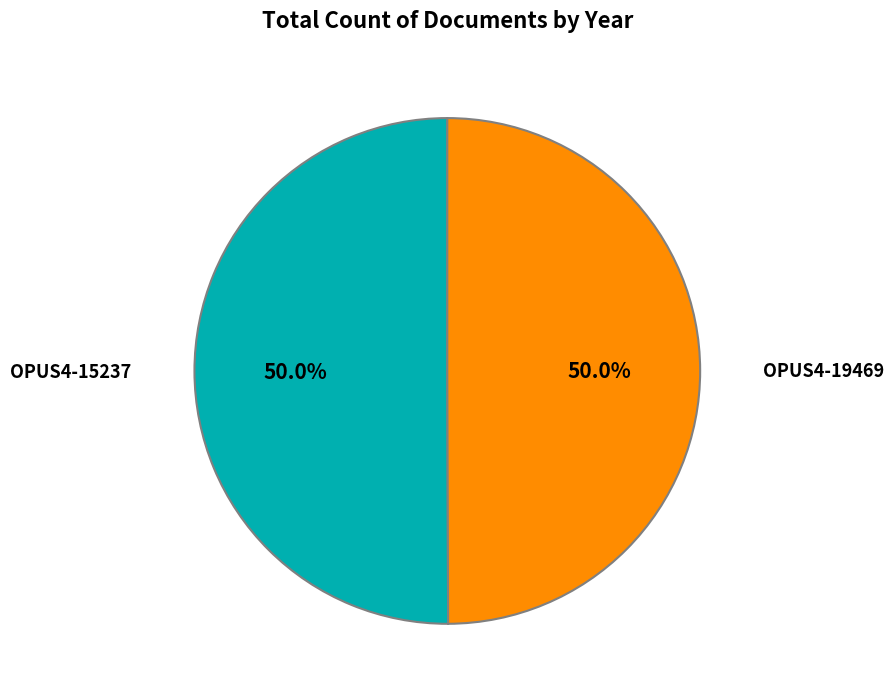

Count the number of slices in the pie.

2